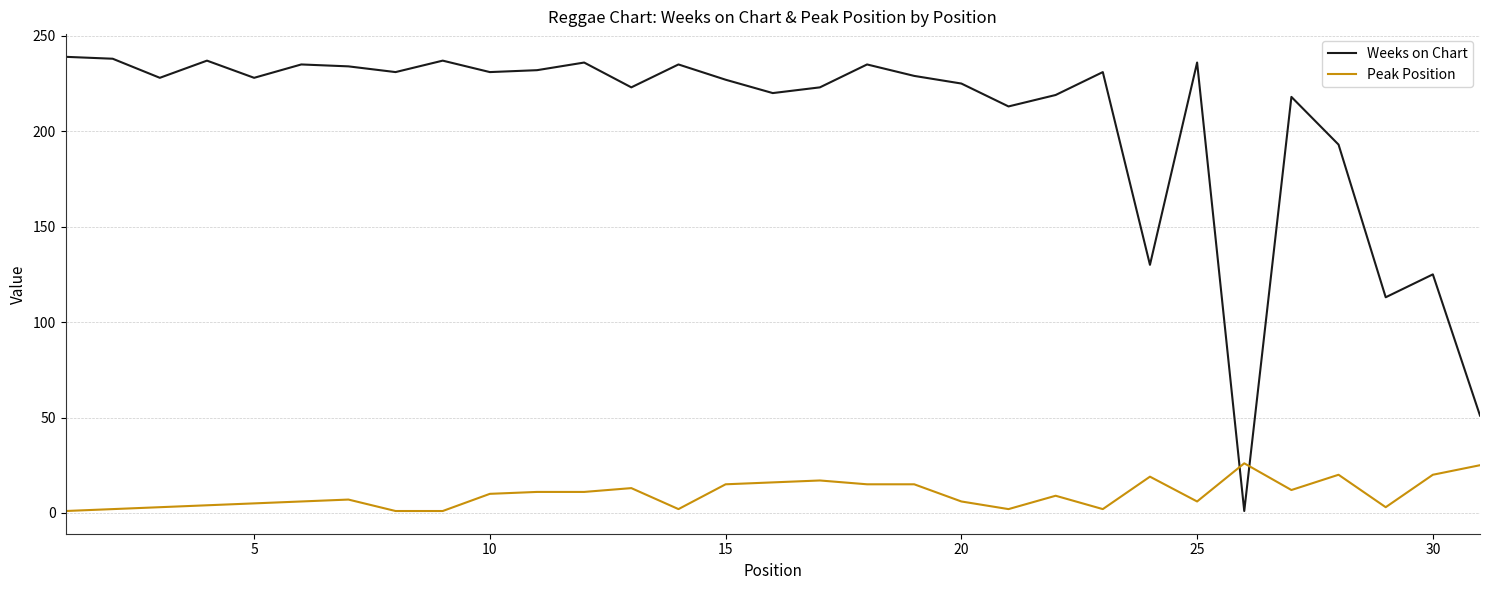

What is the difference between the maximum and minimum values in the Weeks on Chart series?

238